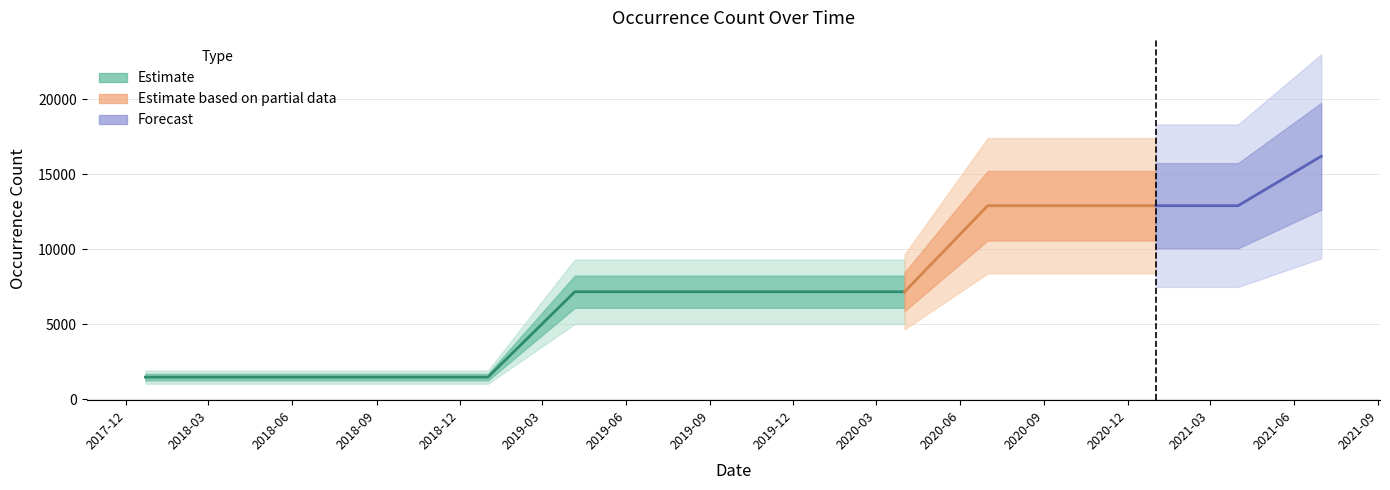

Rank the categories by value from lowest to highest.

2017-12-22, 2018-04-09, 2018-07-11, 2018-09-28, 2019-01-01, 2019-04-06, 2019-07-01, 2019-10-09, 2020-01-01, 2020-04-01, 2020-07-01, 2020-10-01, 2021-01-01, 2021-04-01, 2021-07-01